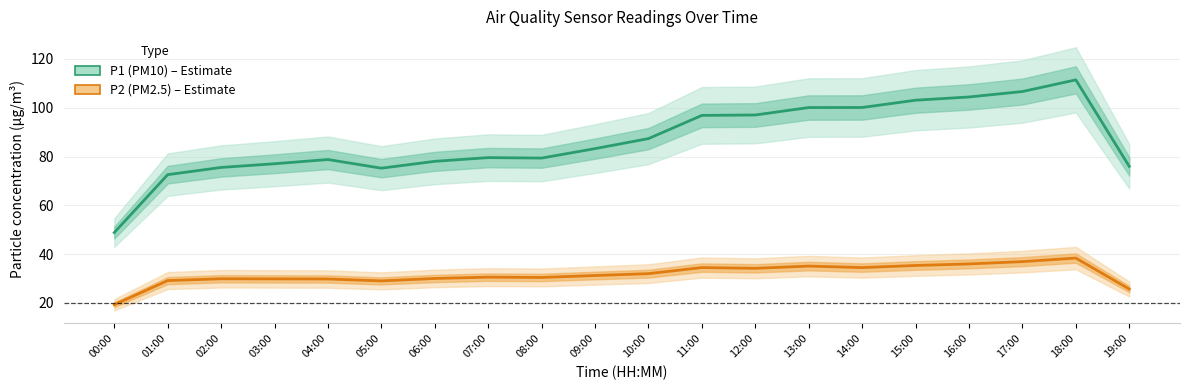

What are all the series names shown in the legend?

P1, P2